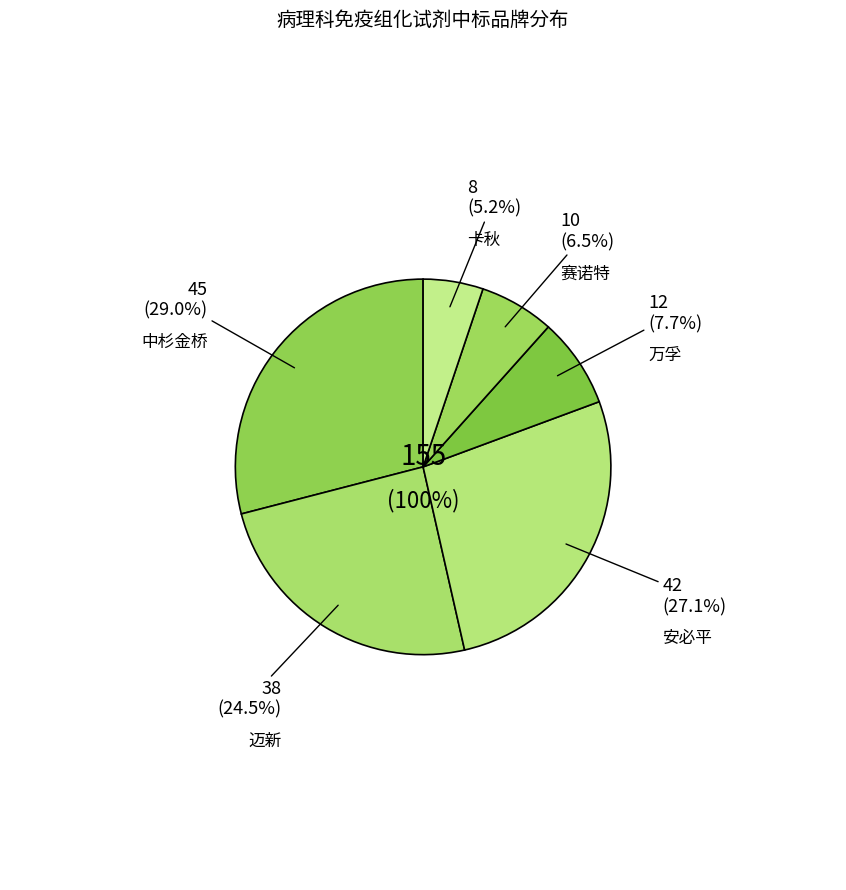

Count the number of slices in the pie.

6